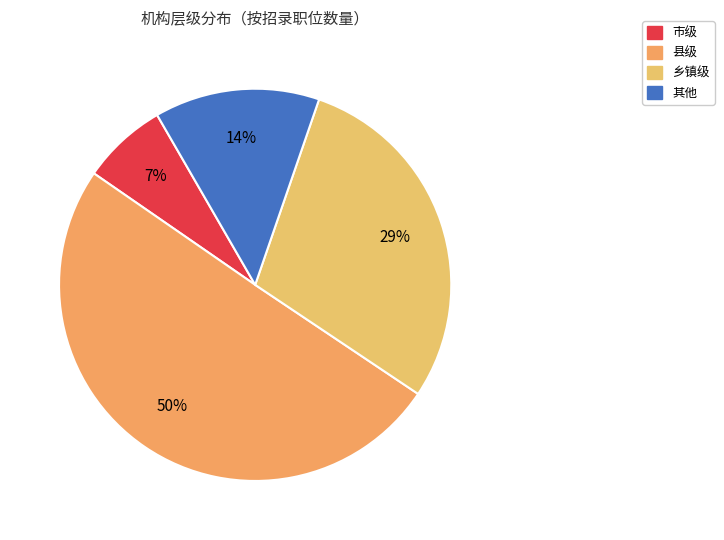

To the nearest percent, what is the average slice percentage?

25%